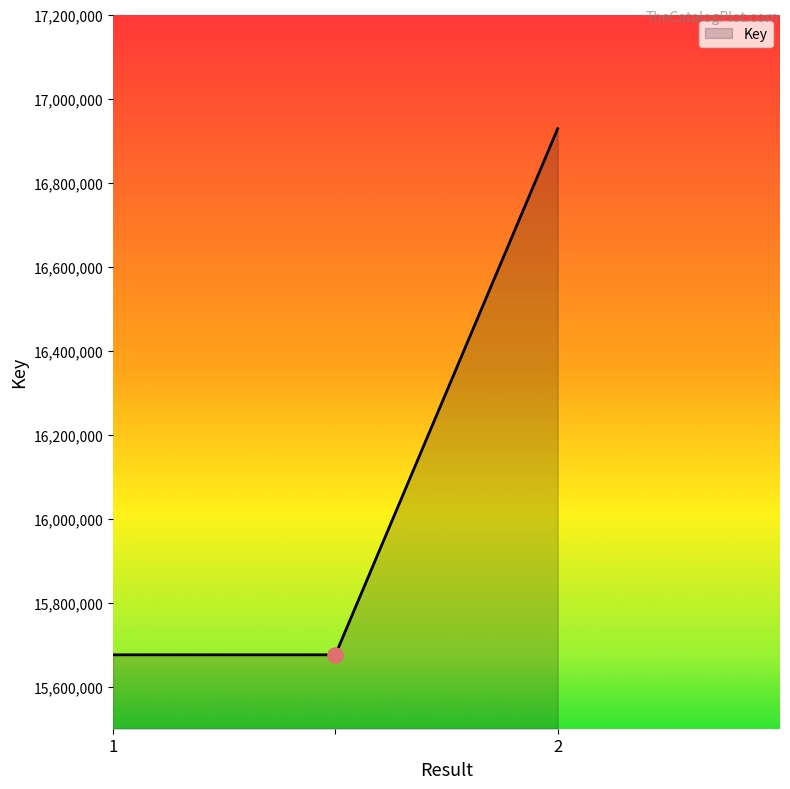

What is the smallest value displayed?

15675890